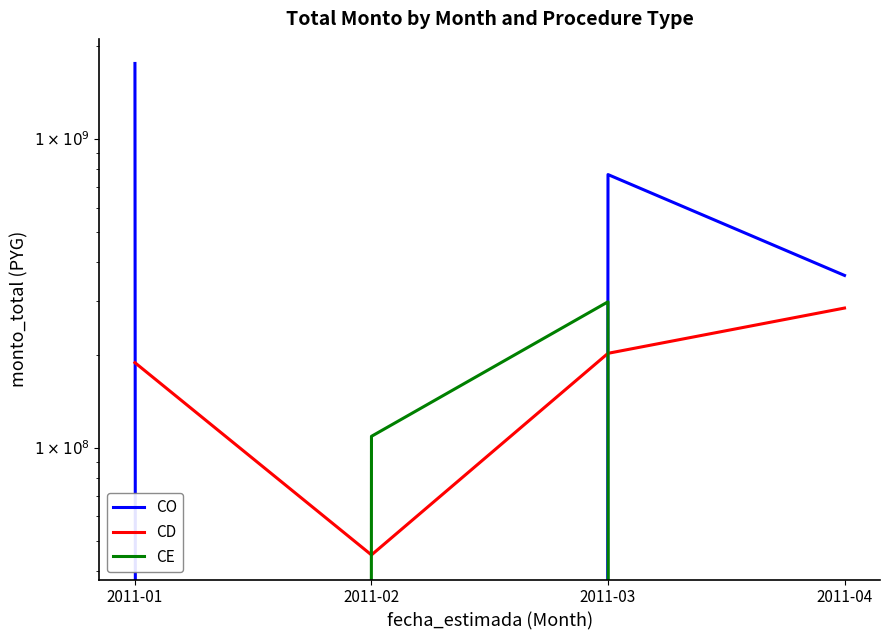

How many data points in CD are less than 202410770?

2